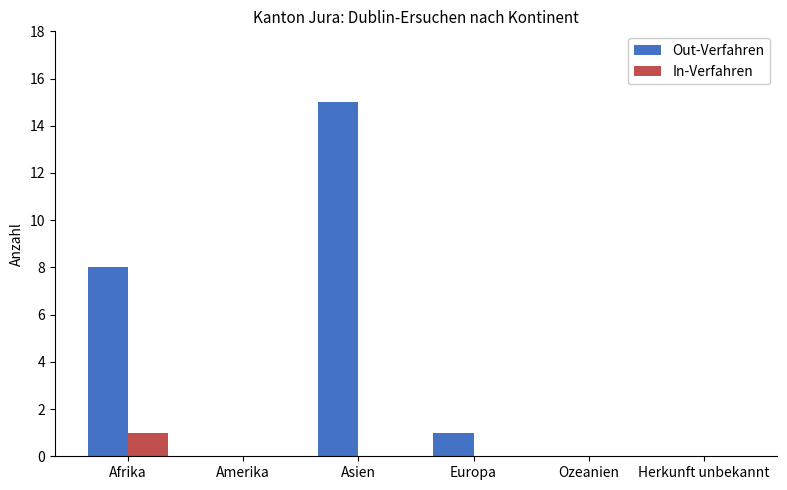

The Out-Verfahren series shows 0 at Herkunft unbekannt. True or false?

True